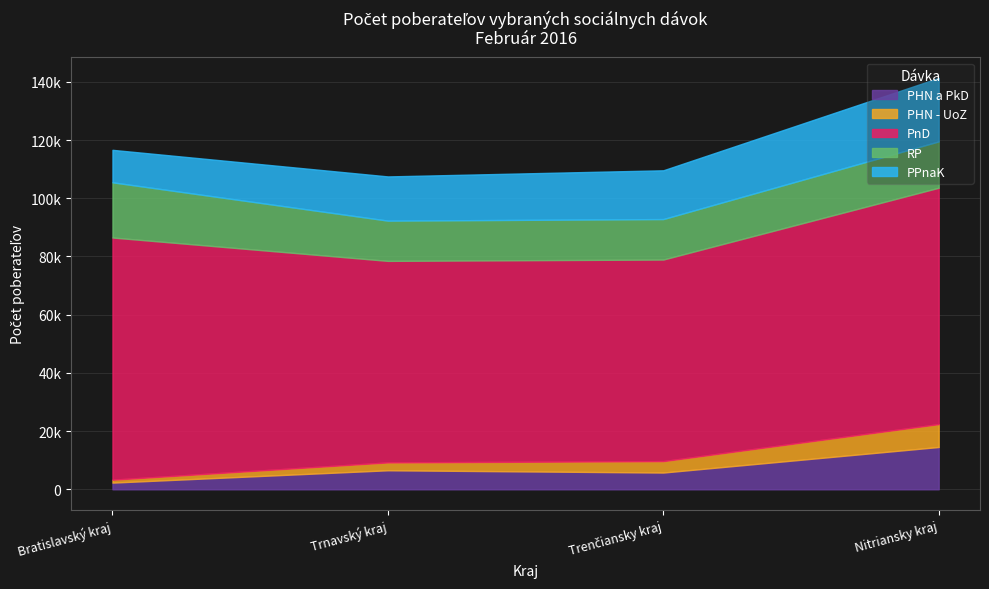

True or false: PHN - UoZ and PPnaK cross at least once.

False